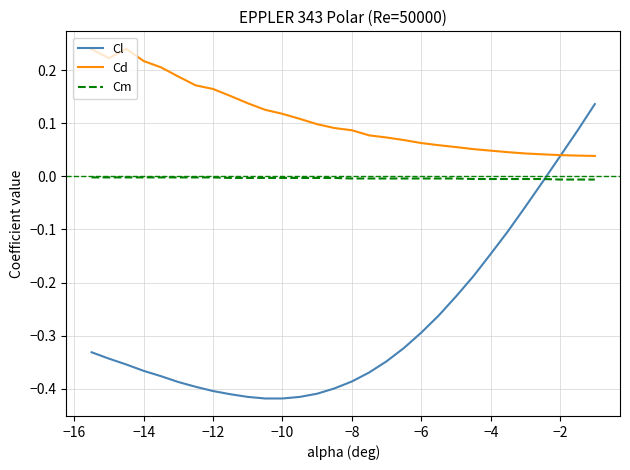

Rank the series by their average value, from highest to lowest.

Cd, Cm, Cl